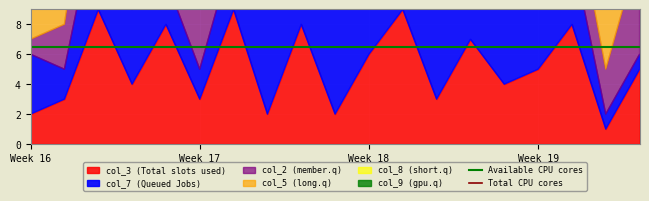

True or false: Total CPU cores and Available CPU cores intersect in this chart.

False